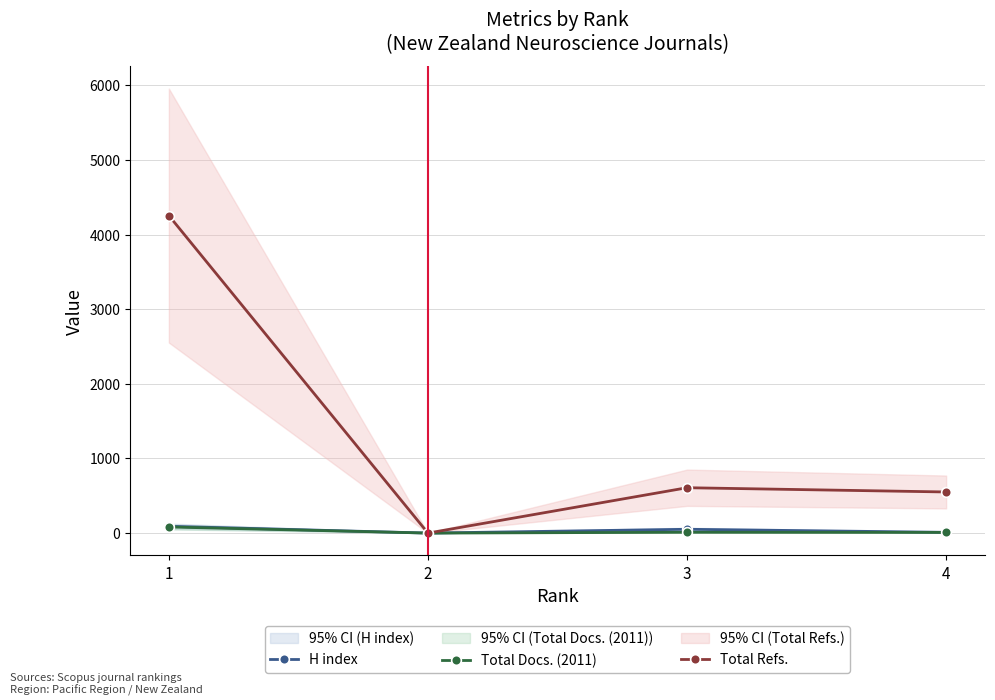

Where is the first local minimum for Total Docs. (2011)?

2